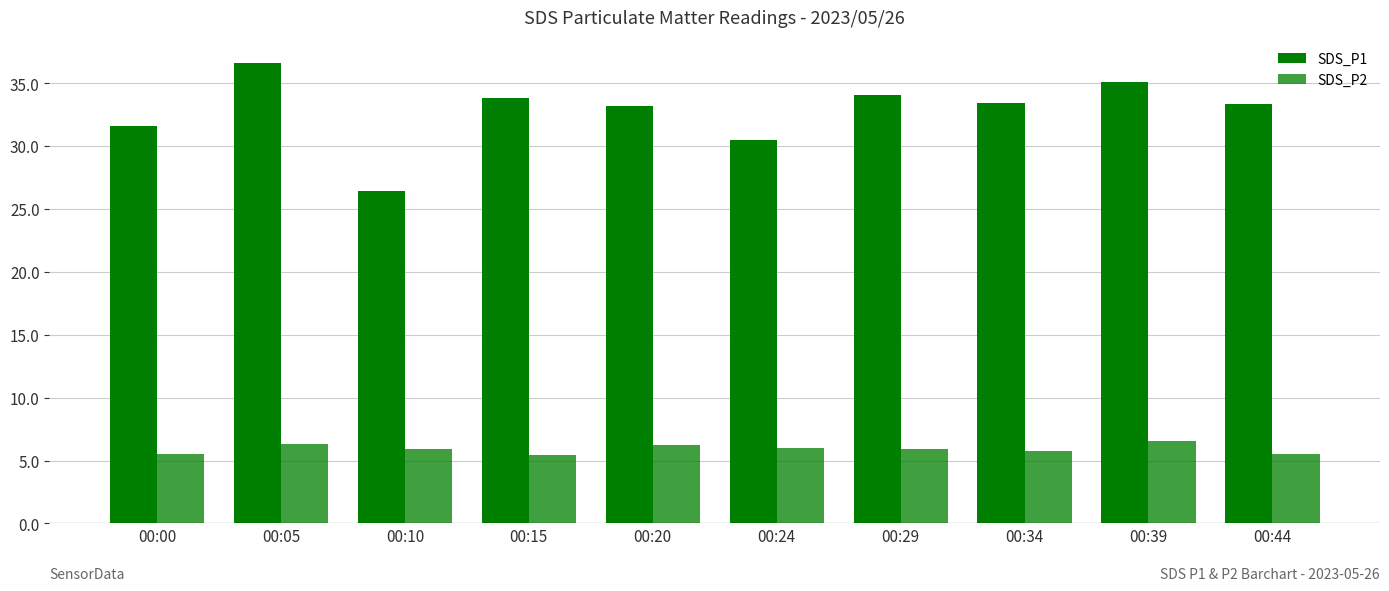

How many distinct data groups are displayed?

2